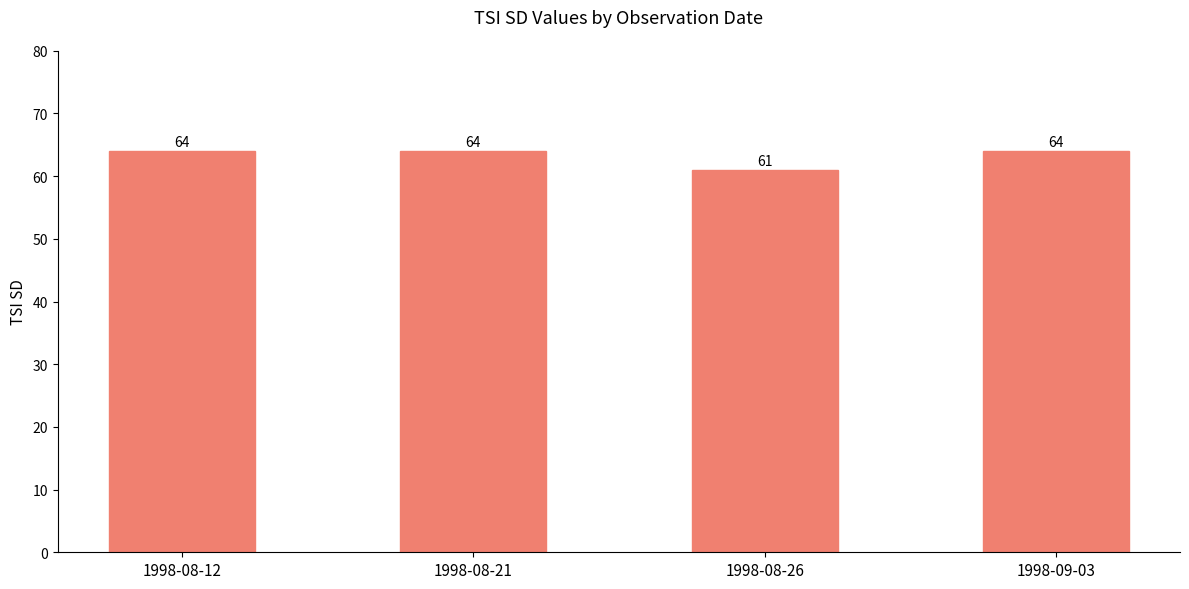

What is the ratio of the value at 1998-09-03 to the value at 1998-08-12?

1.0